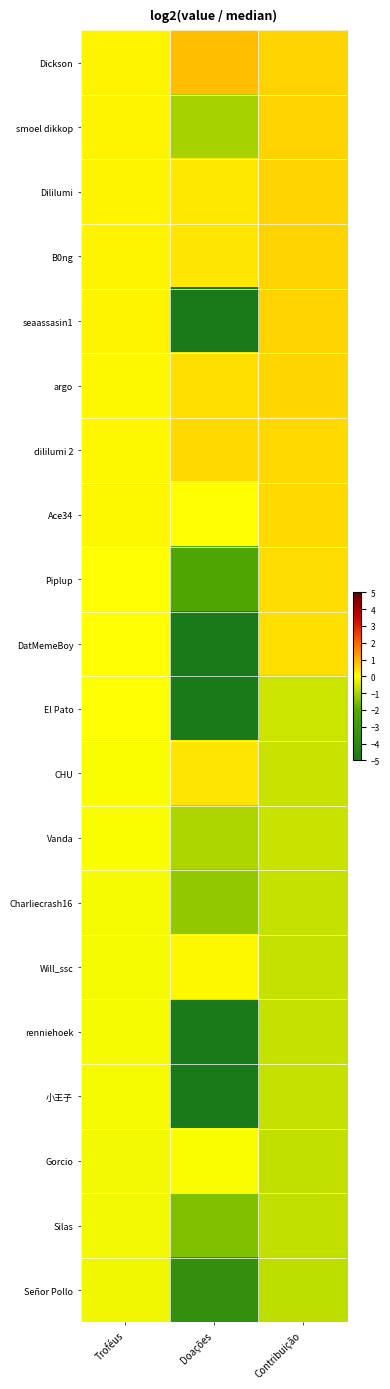

At how many categories does at least one series exceed -1?

3